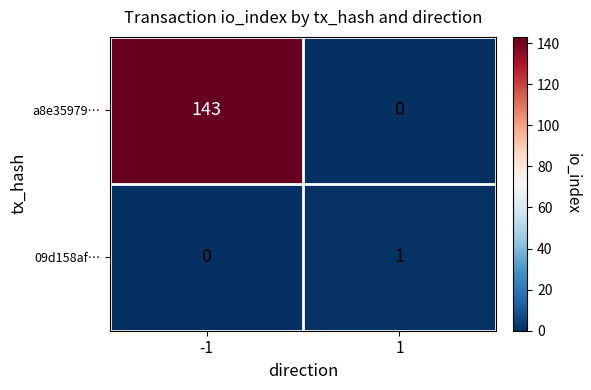

What is the sum of the a8e35979… values at -1 and 1?

143